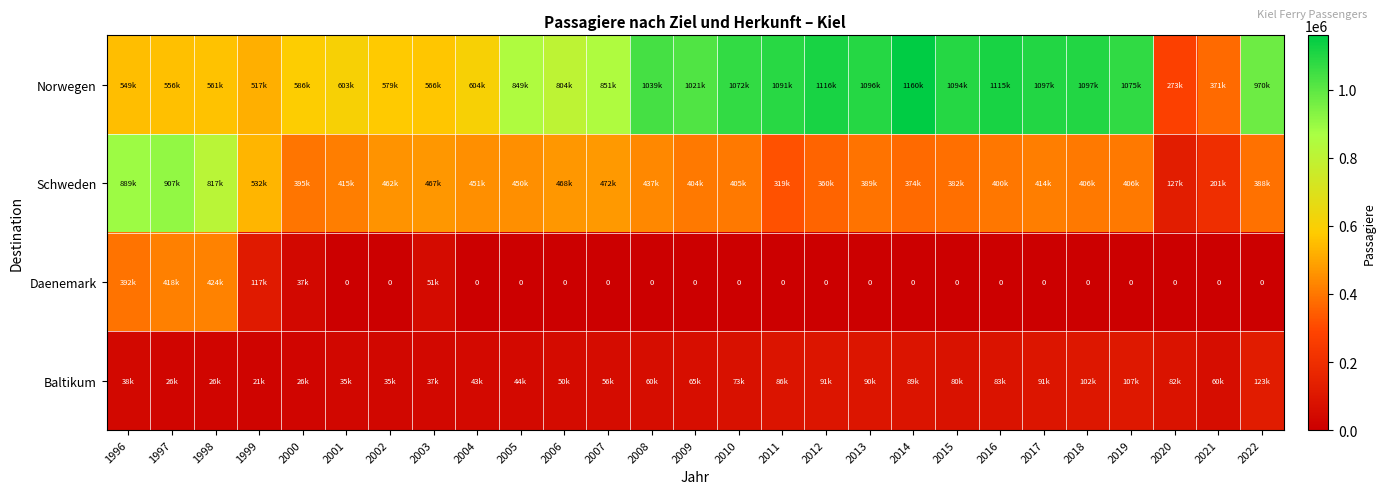

What is the spread (max minus min) of values at 2018?

1097330